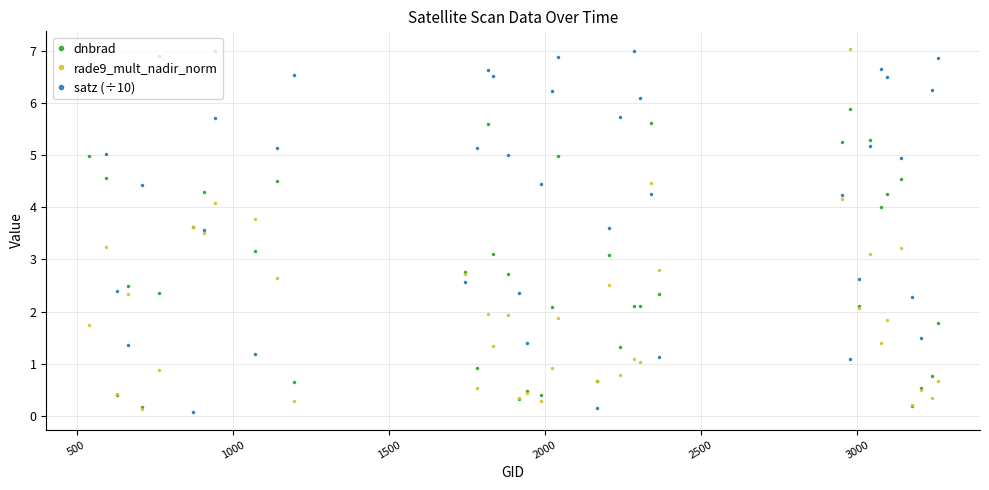

True or false: dnbrad and satz (÷10) cross at least once.

True